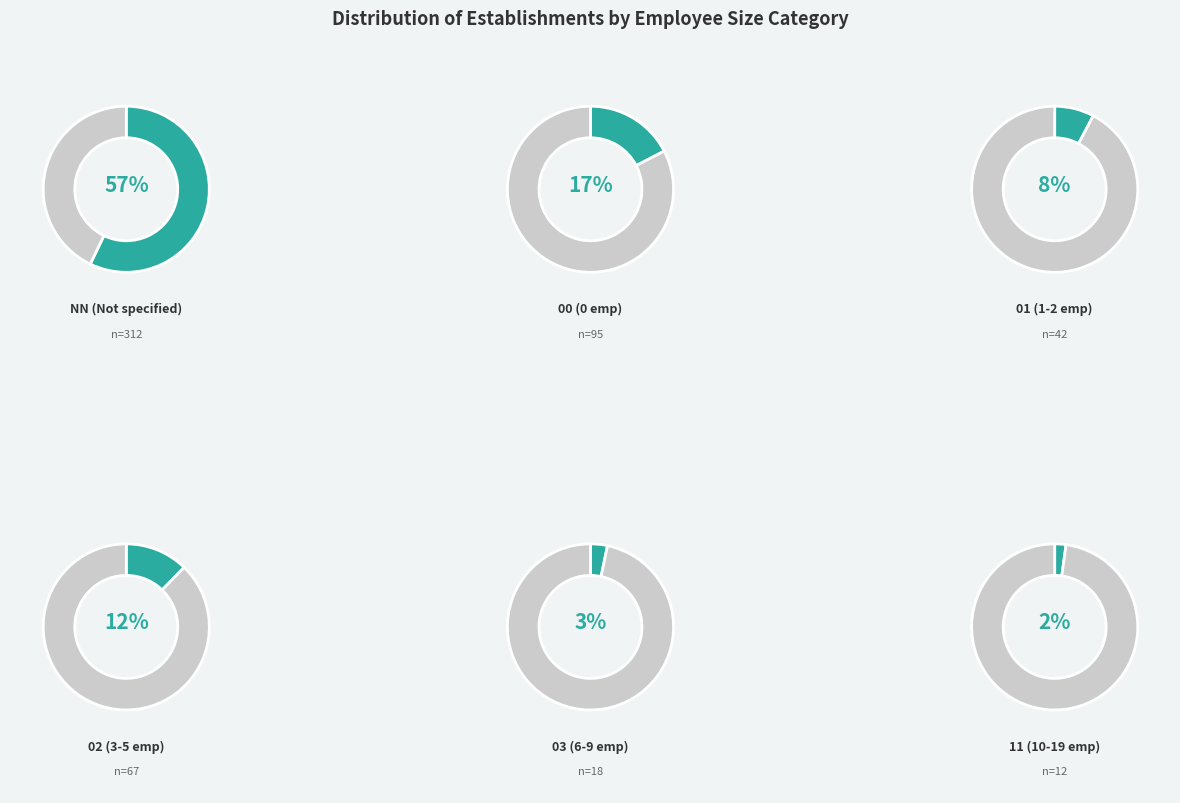

Is there any slice that represents more than half of the pie?

Yes